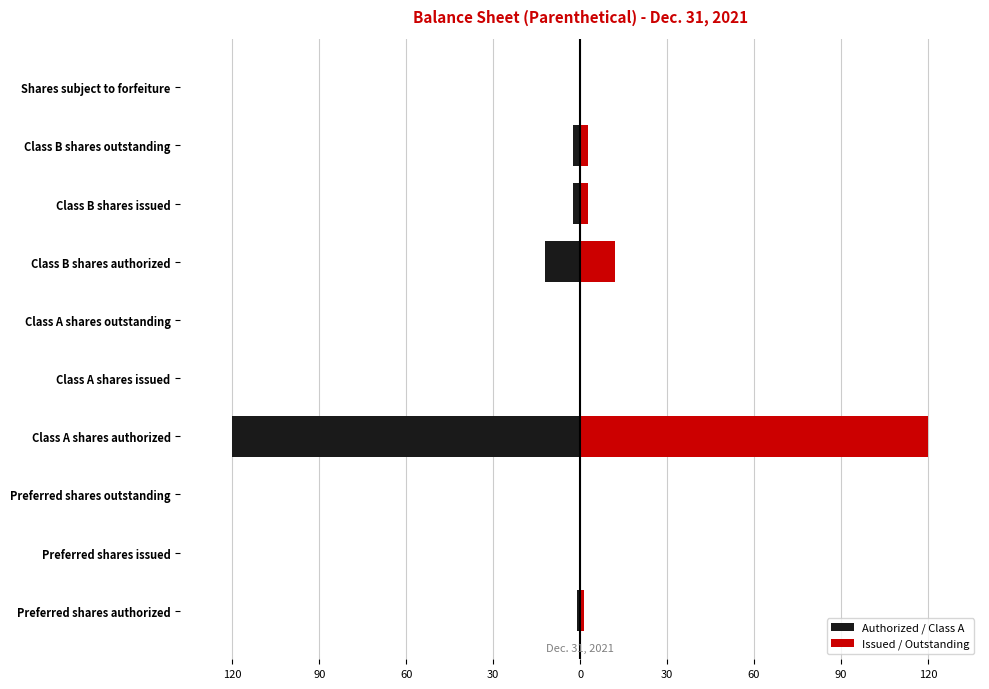

List the series in order of their peak value, highest first.

Issued / Outstanding, Authorized / Class A